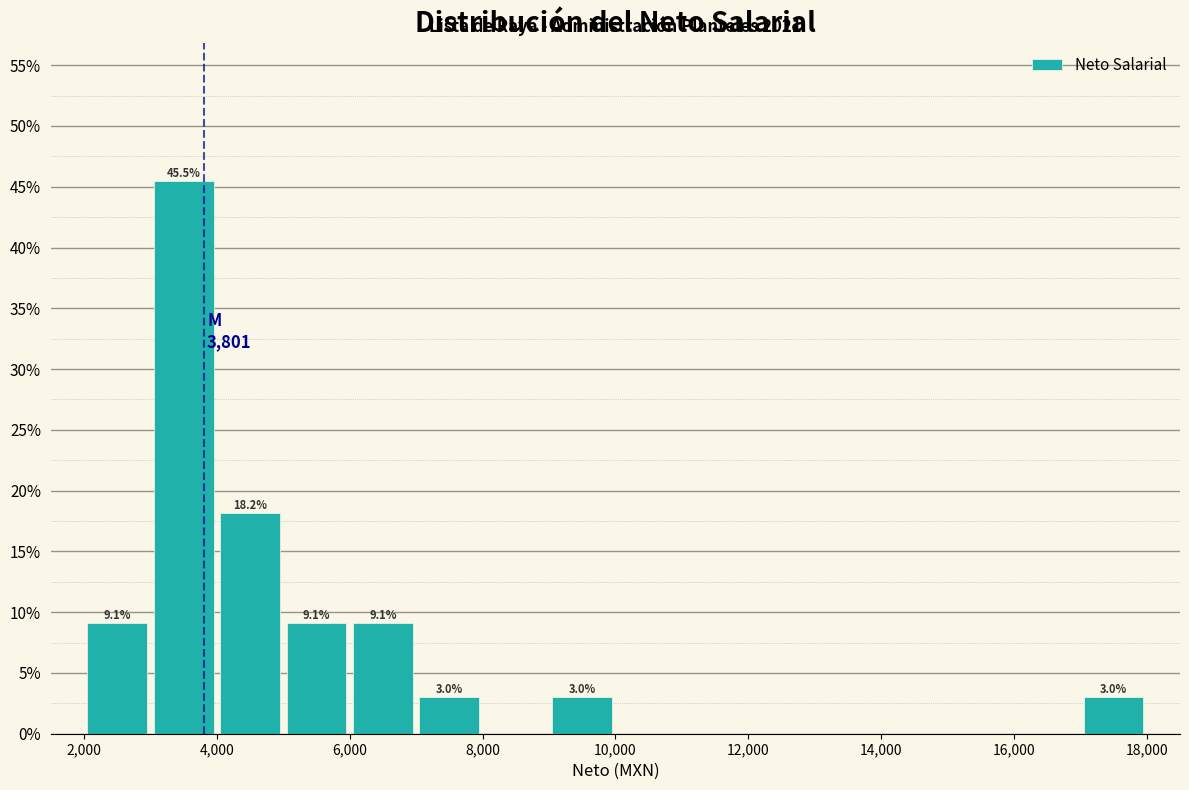

Which range on the x-axis has the tallest bar?

3000 to 4000